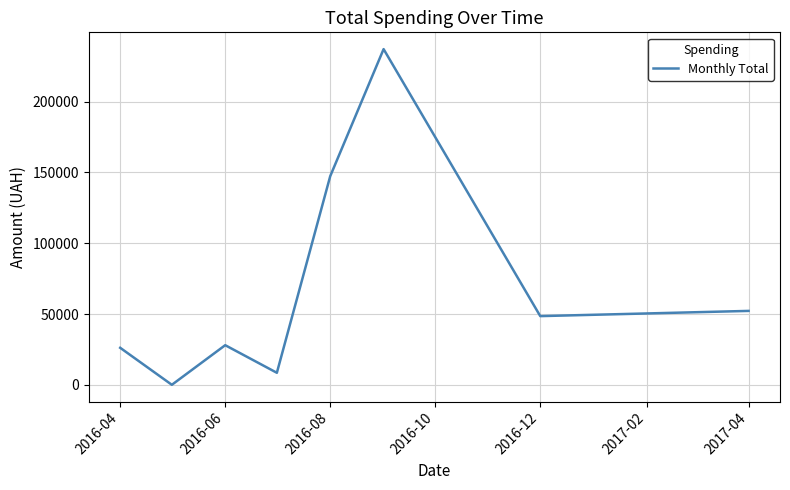

What is the sum of all values?

548247.9